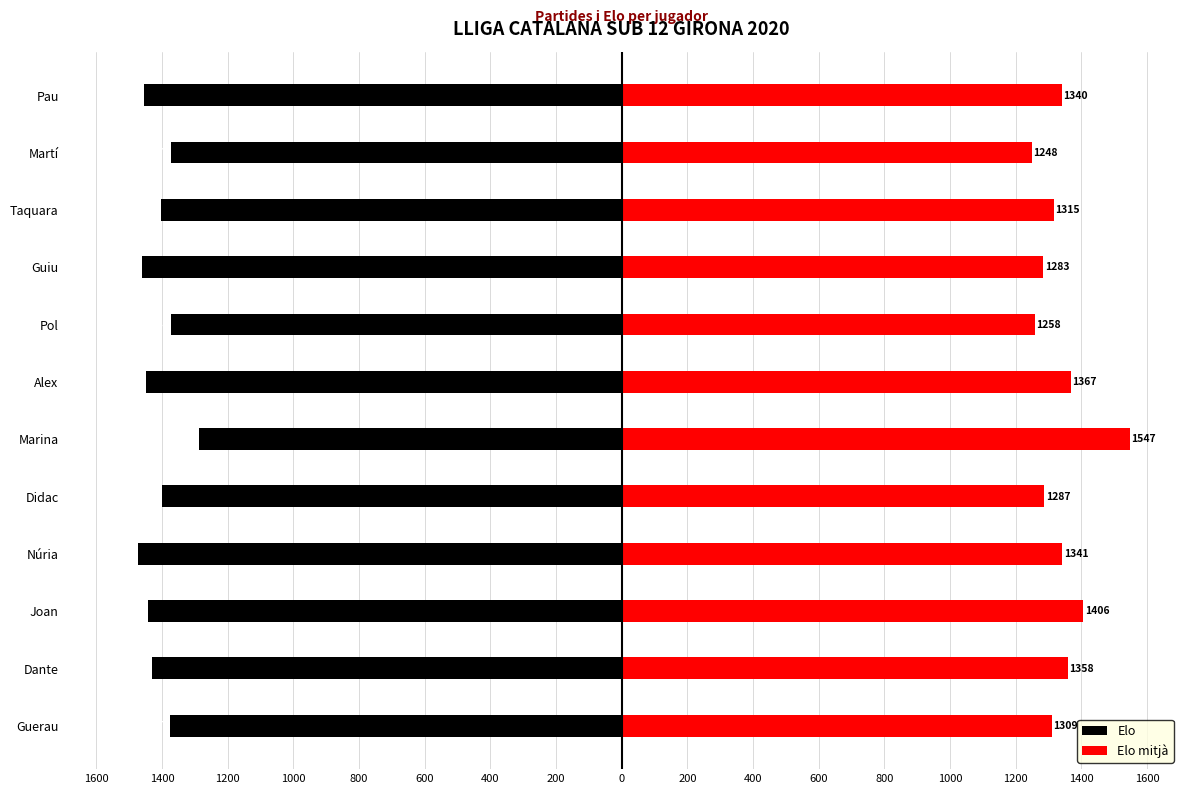

How many groups of bars are there?

12